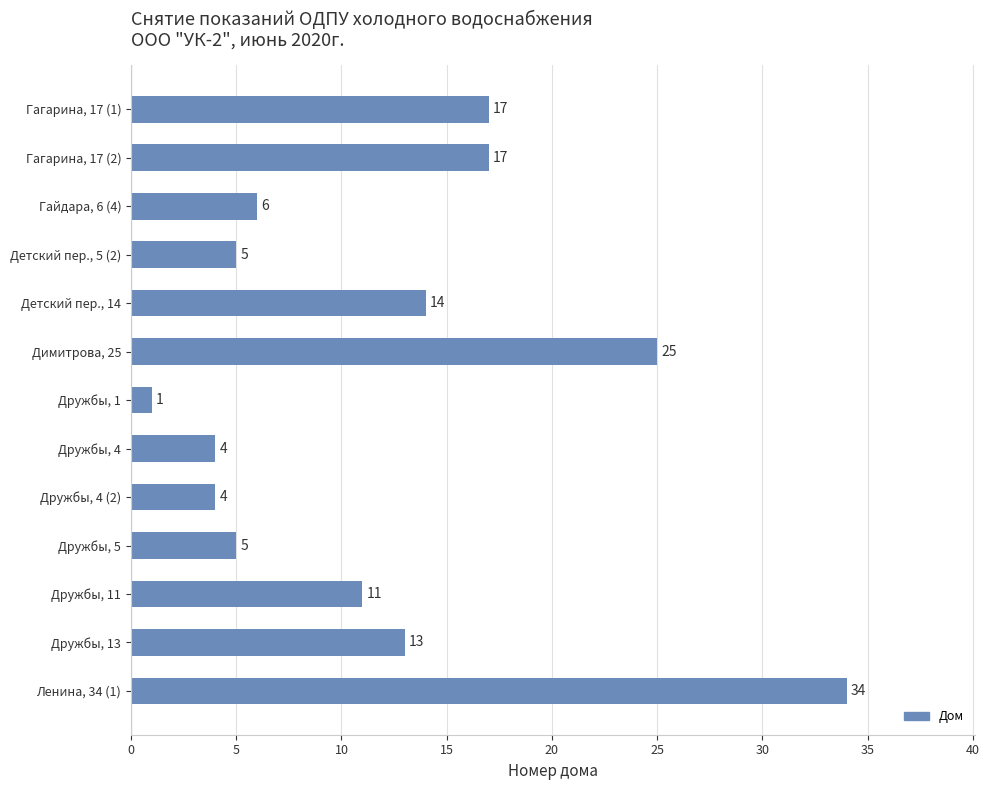

Is it true that the value at Гагарина, 17 (2) is 29?

False